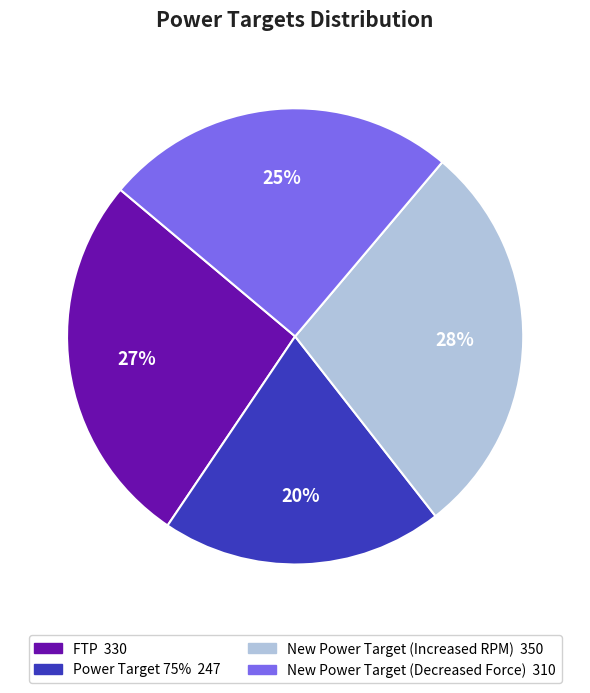

How many slices are in this pie chart?

4